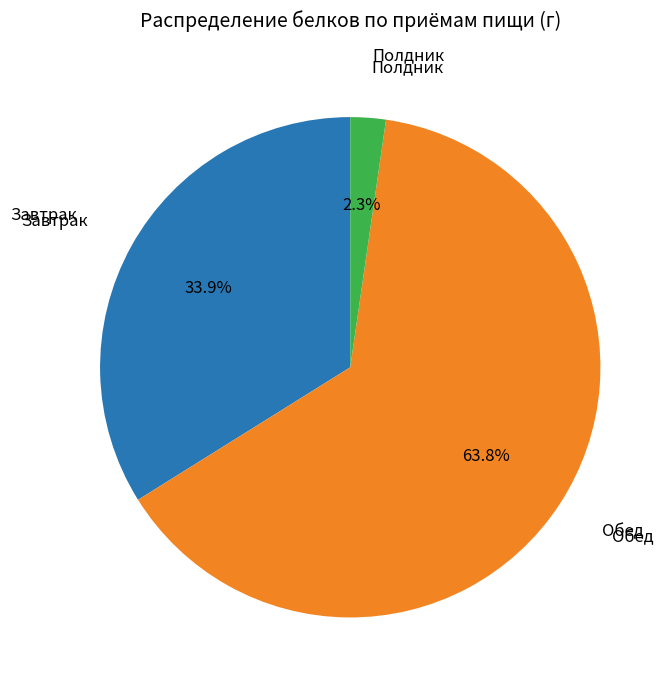

How many slices are in this pie chart?

3